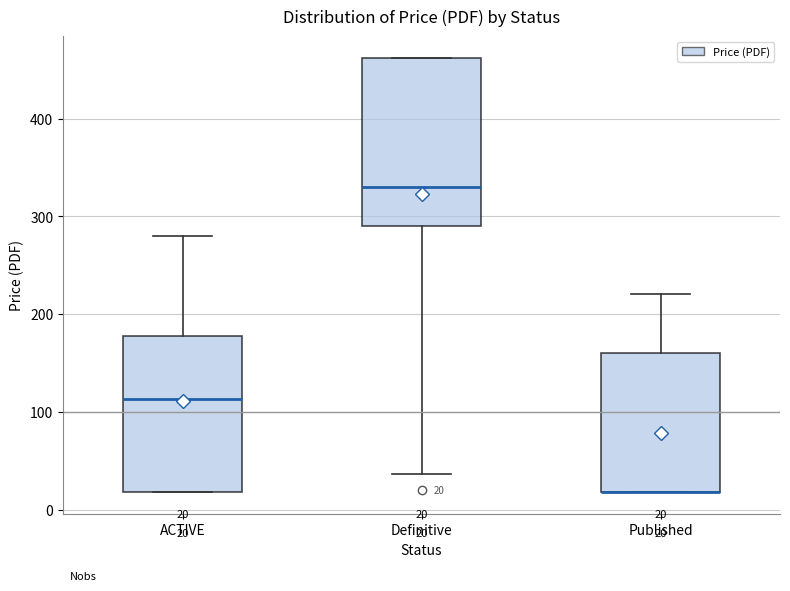

Which box is the tallest, from its lower edge to its upper edge?

Definitive